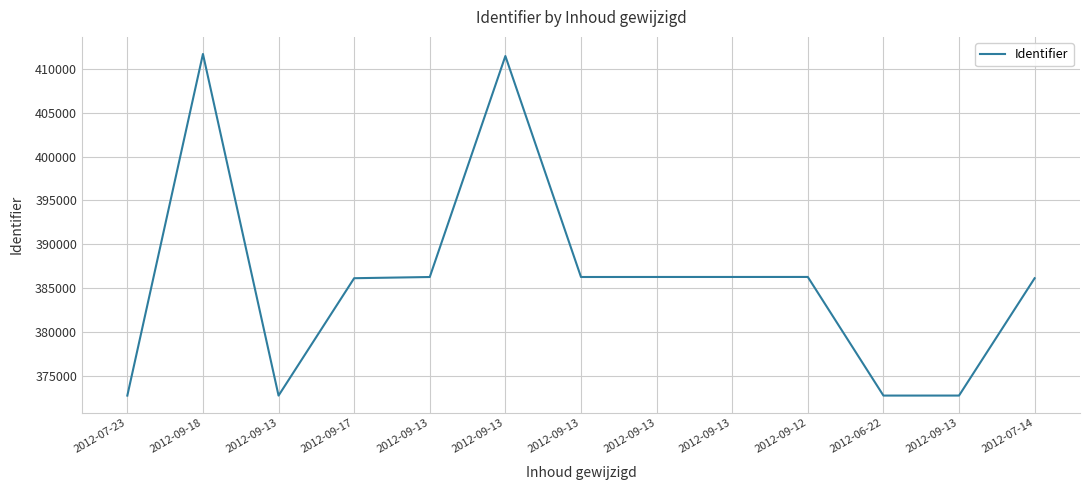

Rank the categories by value from highest to lowest.

2012-09-18, 2012-09-13, 2012-09-12, 2012-09-13, 2012-09-13, 2012-09-13, 2012-09-13, 2012-09-17, 2012-07-14, 2012-09-13, 2012-06-22, 2012-09-13, 2012-07-23